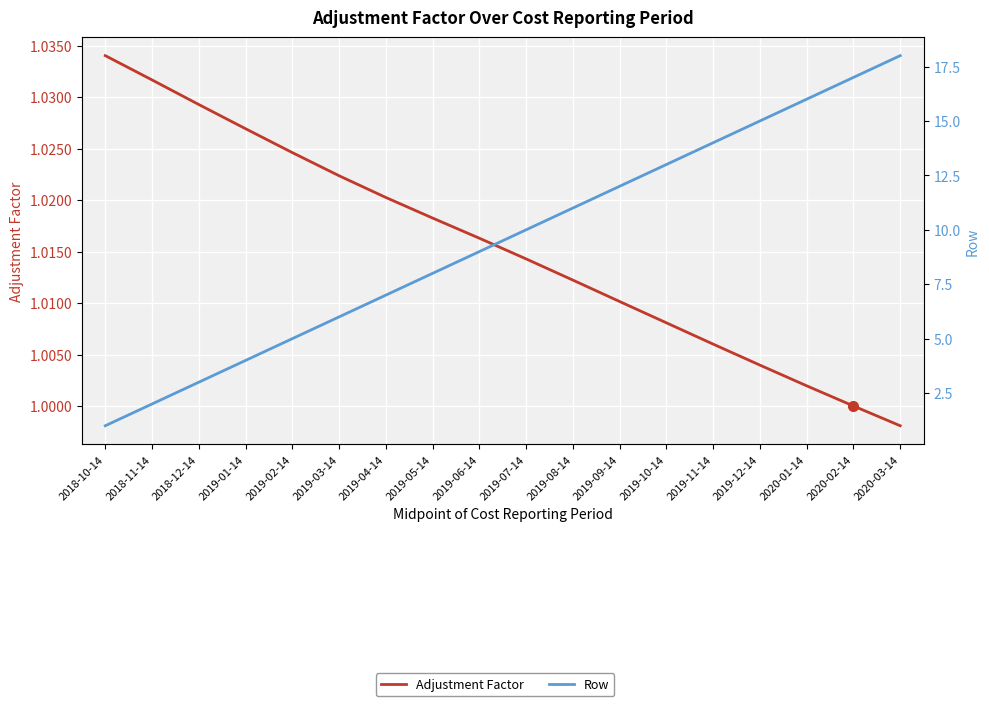

What is the label of the 15th point from the left?

2019-12-14